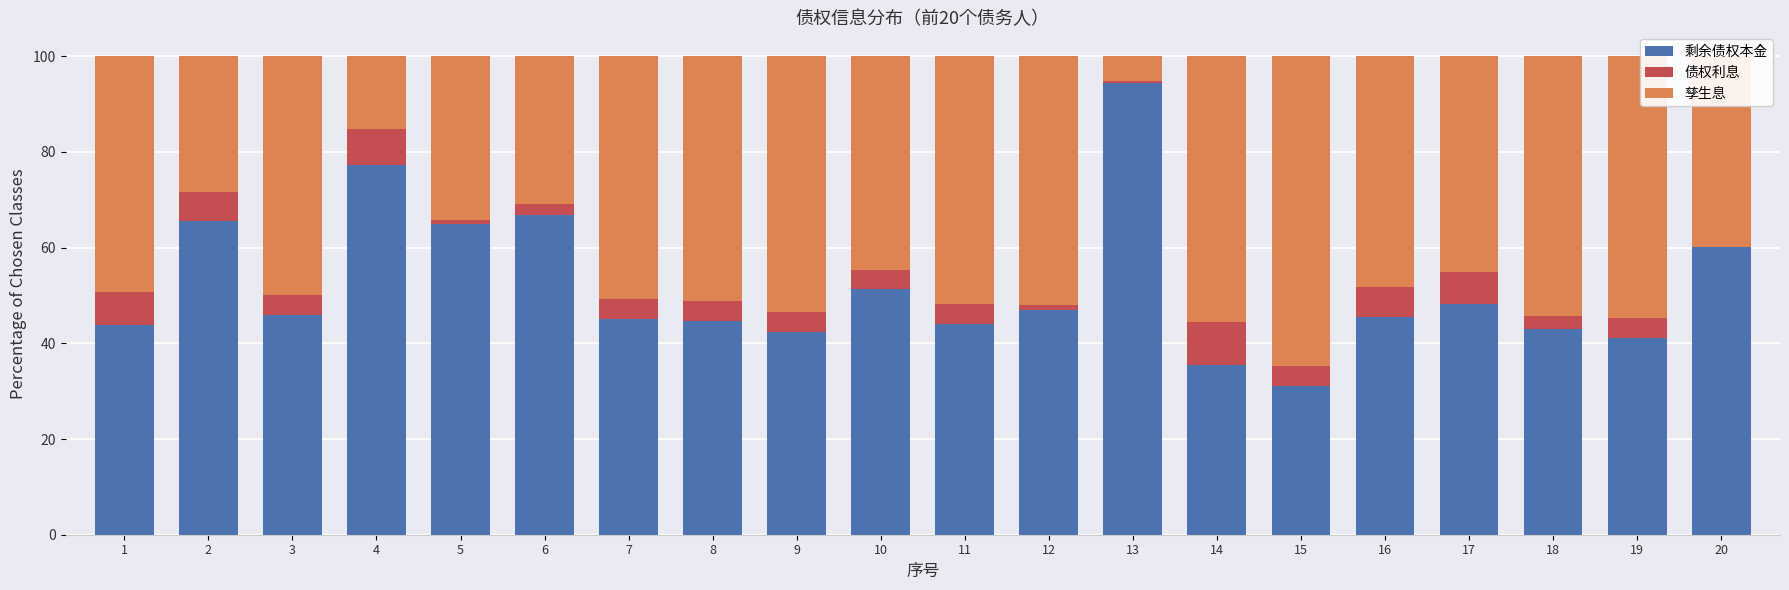

What are all the series names shown in the legend?

剩余债权本金, 债权利息, 孳生息